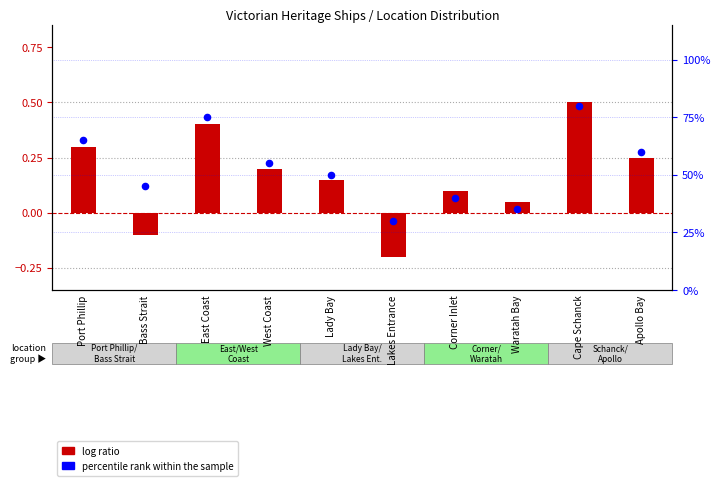

At how many categories does at least one series exceed 0?

10